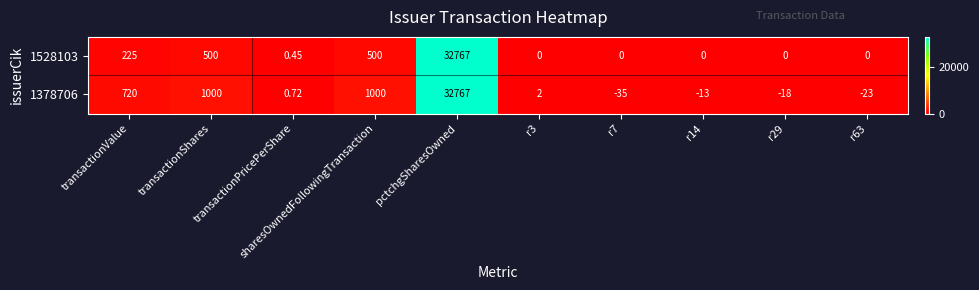

Which series has the largest total across all categories?

1378706